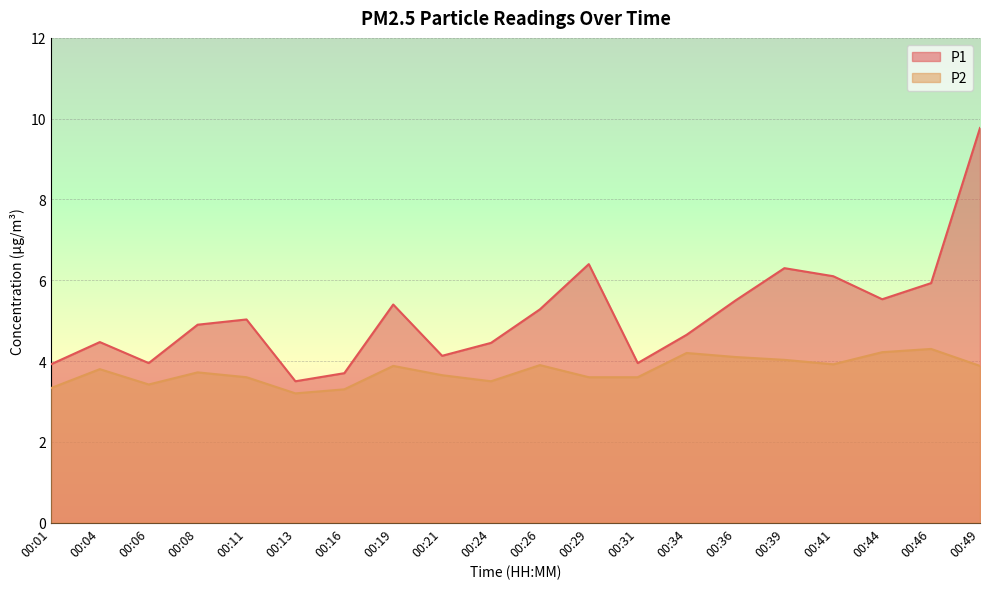

True or false: P1 and P2 cross at least once.

False